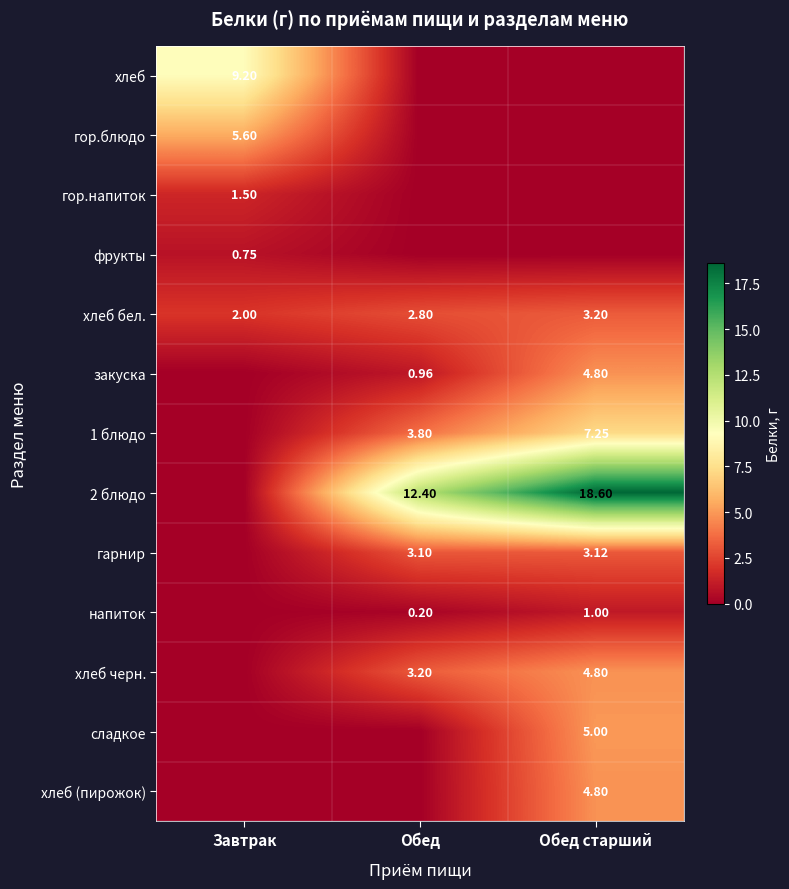

Where is хлеб бел. nearest to the value 2?

Завтрак